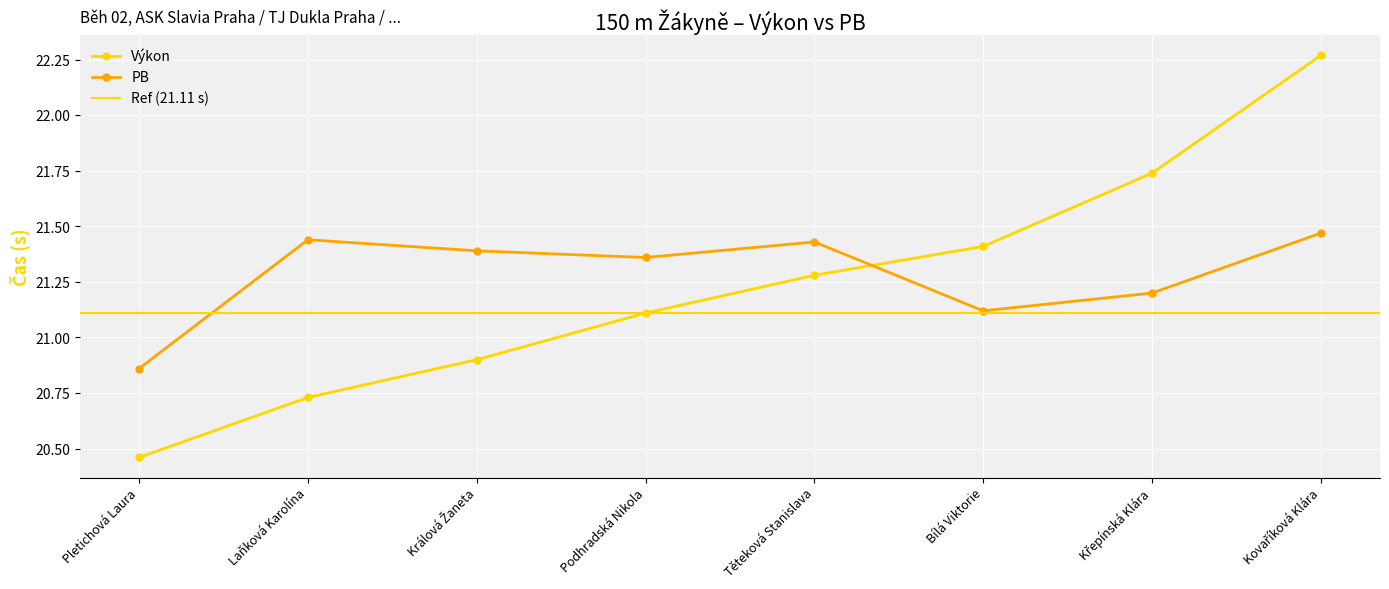

The Výkon series shows 28.7 at Těteková Stanislava. True or false?

False